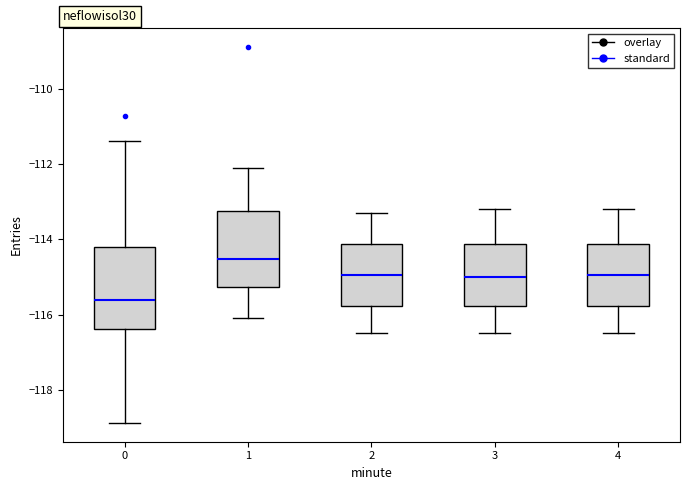

Reading left to right, read every box against the y-axis: the position of its median line, the range the box covers, and the ends of its whiskers. The values are not printed on the chart, so give them approximately, as read against the axis.

0: median -115.6, box -116.4 to -114.2, whiskers -118.8 to -111.4
1: median -114.6, box -115.2 to -113.2, whiskers -116.0 to -112.2
2: median -115.0, box -115.8 to -114.2, whiskers -116.4 to -113.2
3: median -115.0, box -115.8 to -114.2, whiskers -116.4 to -113.2
4: median -115.0, box -115.8 to -114.2, whiskers -116.4 to -113.2